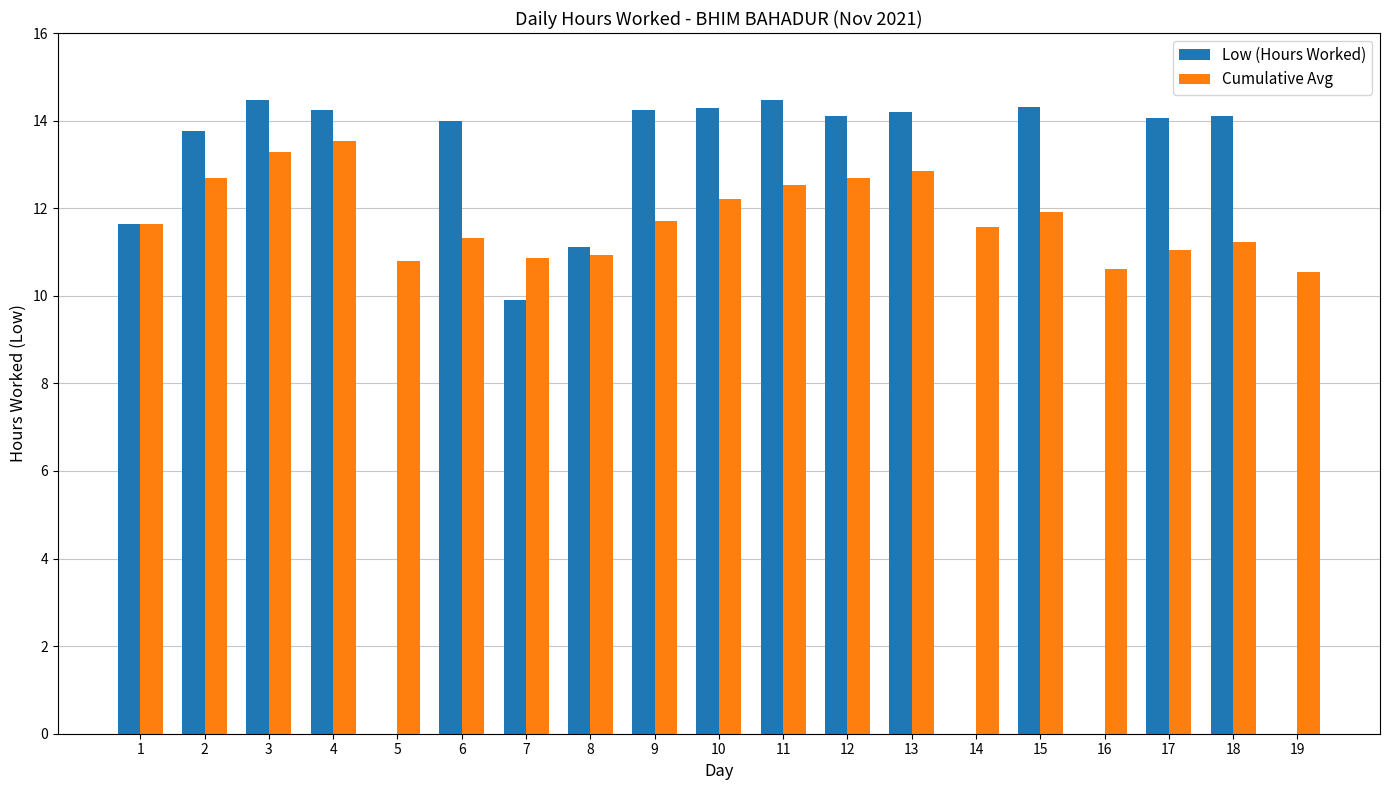

Which category has the highest value in the Cumulative Avg series?

4